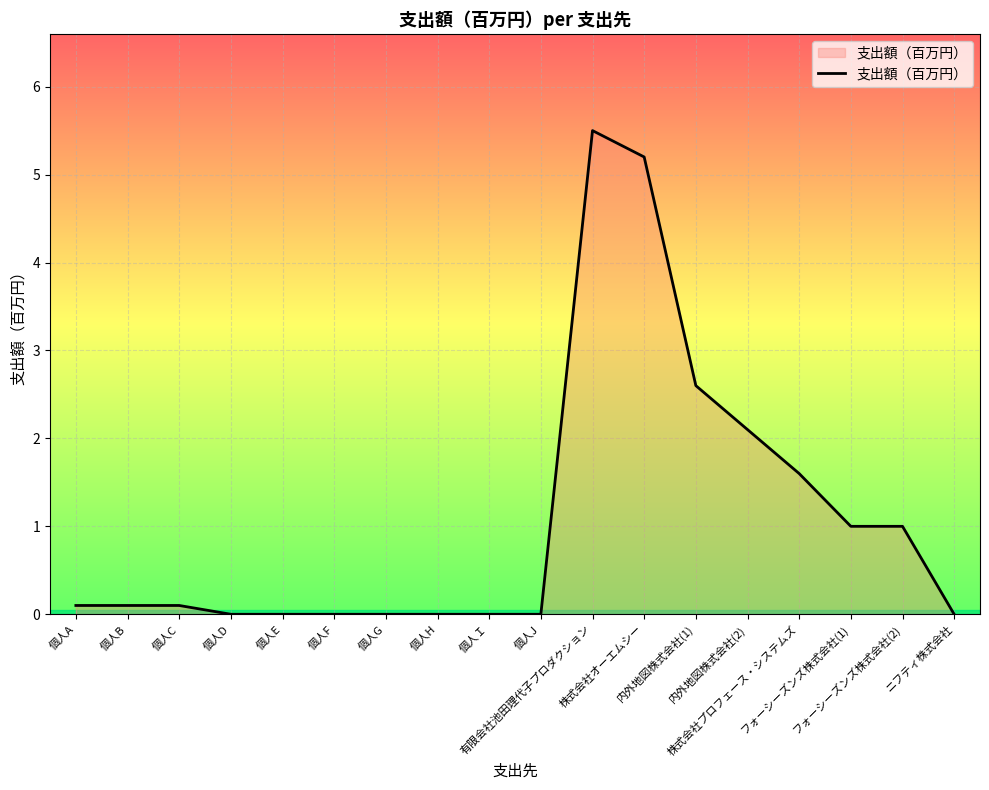

What is the maximum value shown in the chart?

5.5